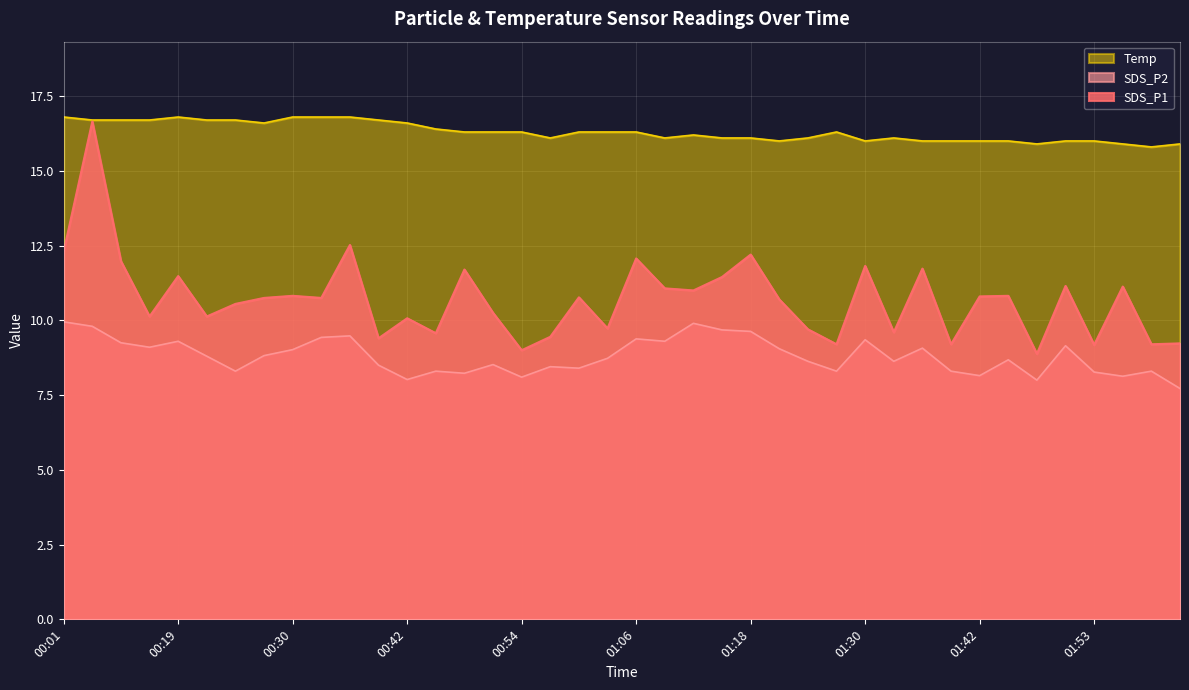

Which series changed the most between 00:45 and 01:53?

Temp